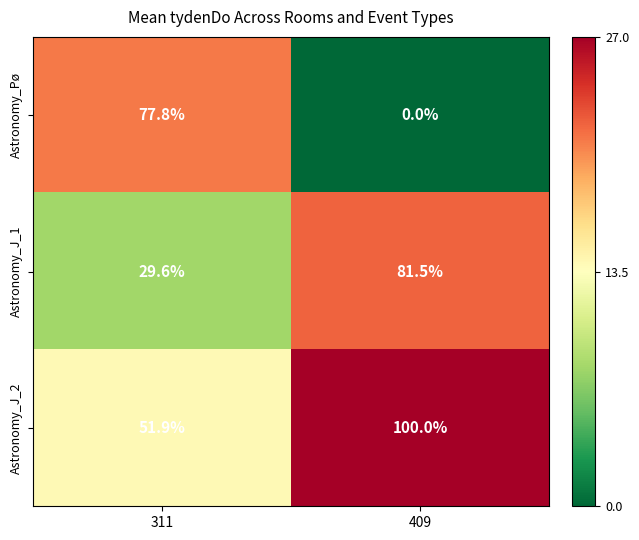

The Astronomy_J_2 series shows 100.0 at 409. True or false?

True